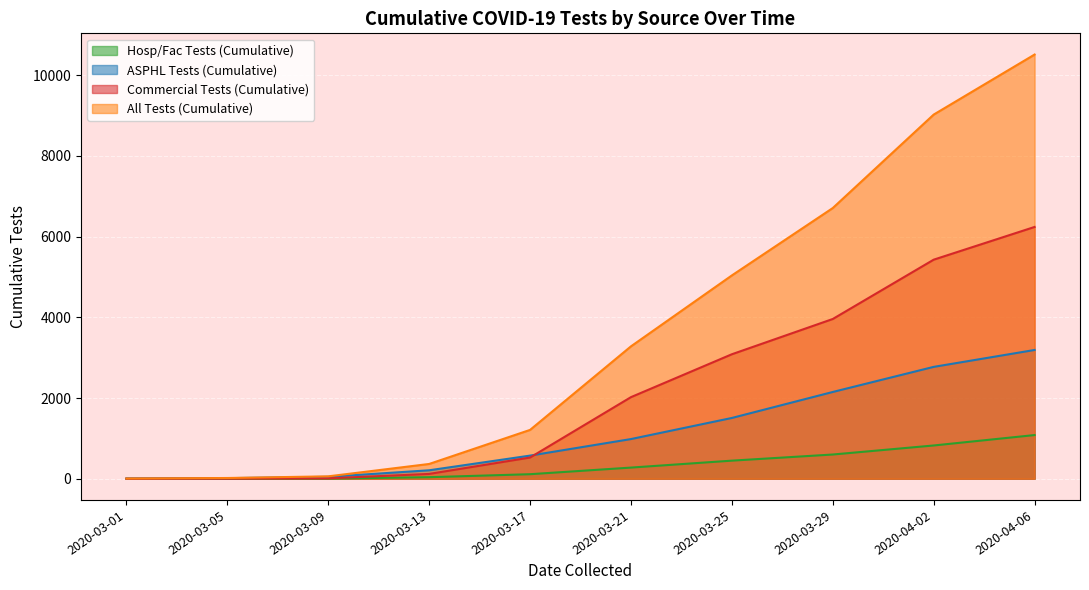

How many series are shown in this chart?

4